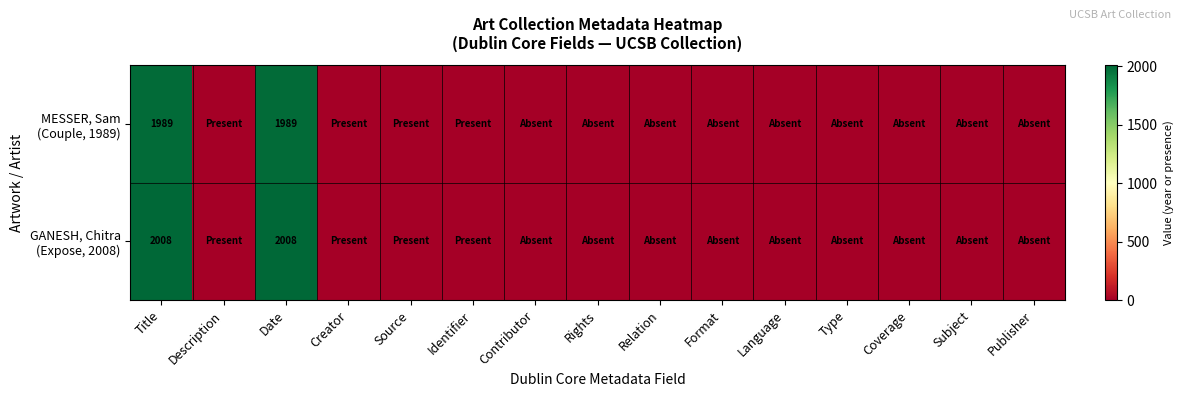

At which category is the sum across all series the highest?

Title